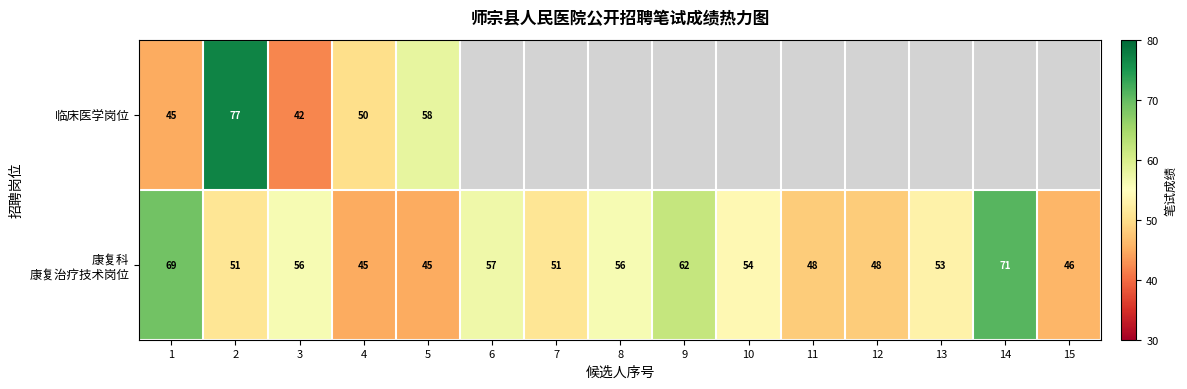

True or false: 临床医学岗位 has a value of 58 at 5.

True